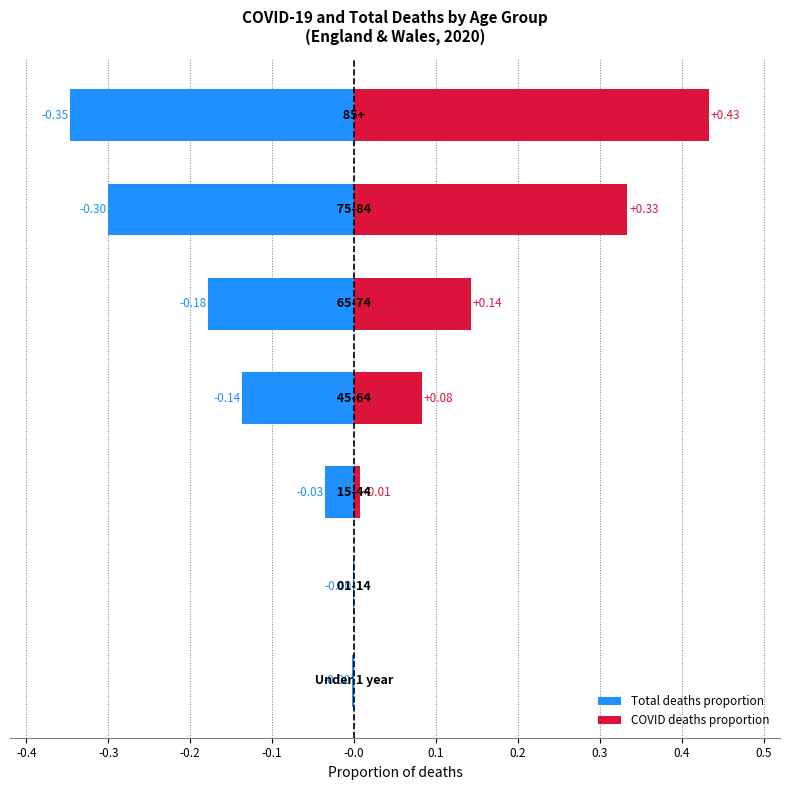

What is the difference between the highest and lowest values at 0.1?

0.6